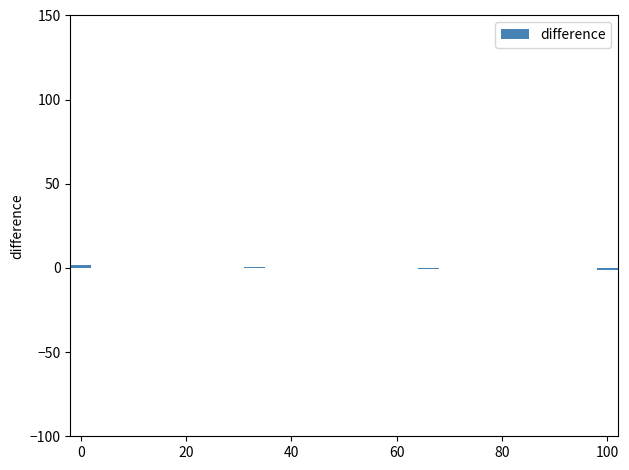

Does the chart contain stacked bars?

No